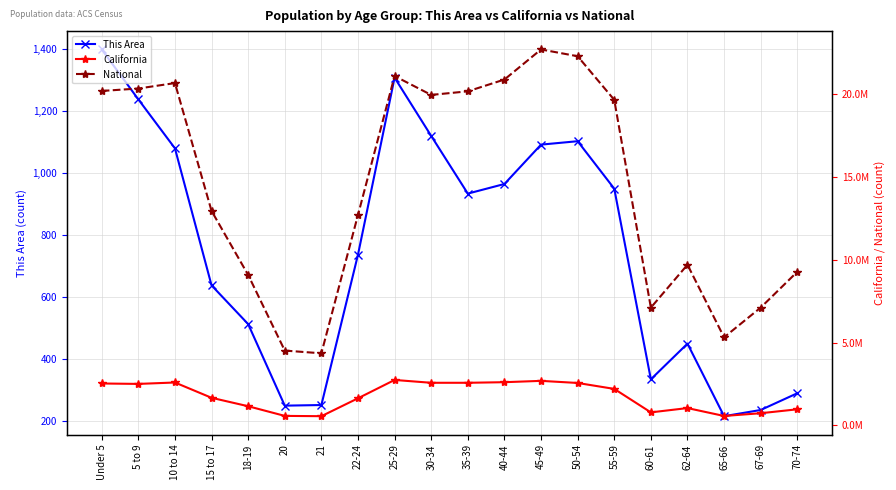

Between 15 to 17 and 21, which series saw the biggest shift?

National